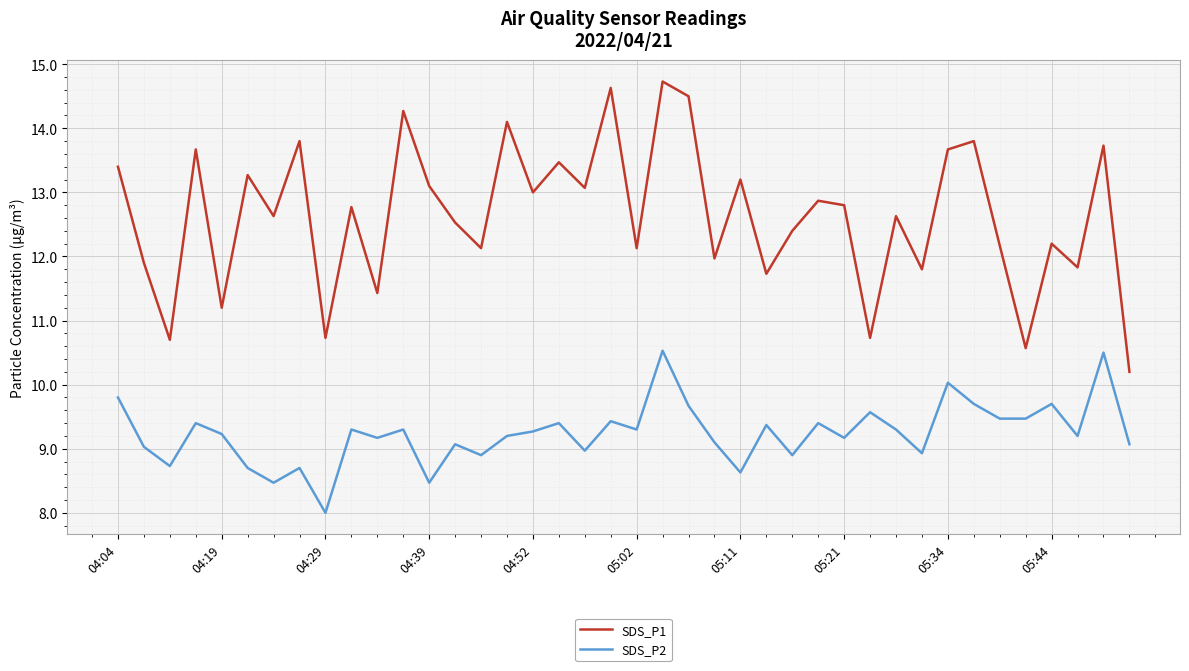

Which series has the largest range (max minus min)?

SDS_P1